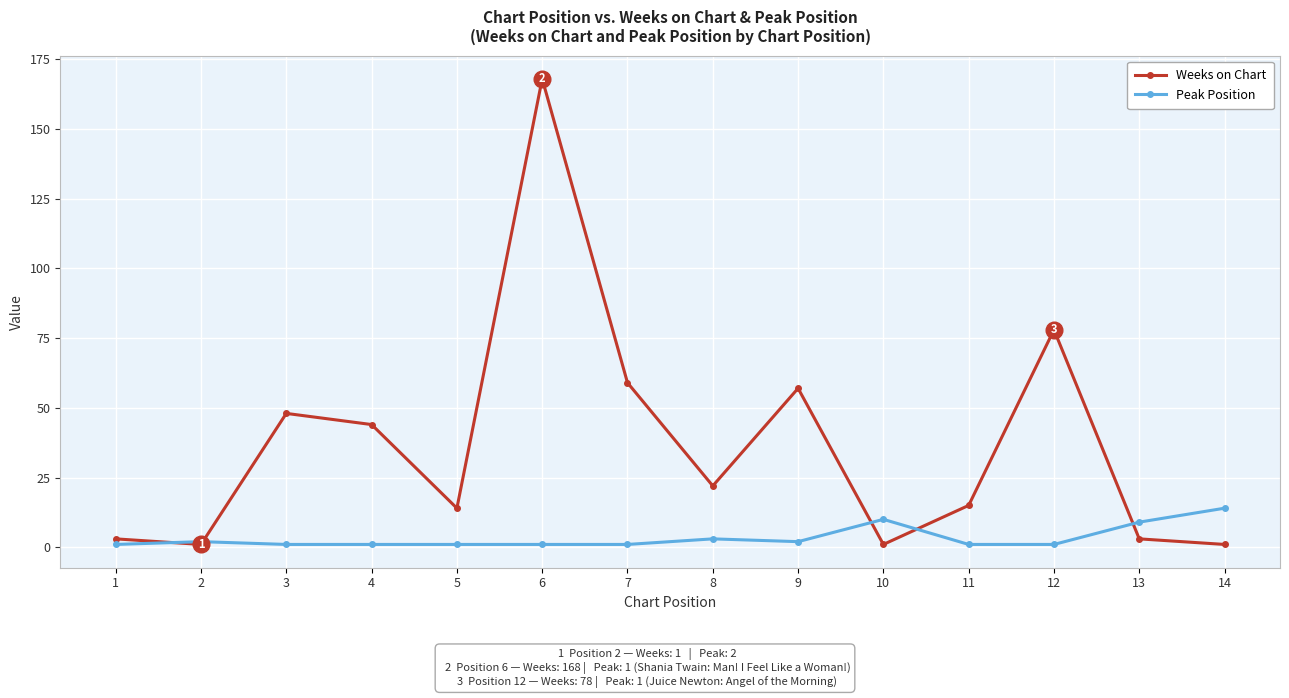

Which label corresponds to the largest value in the chart?

6